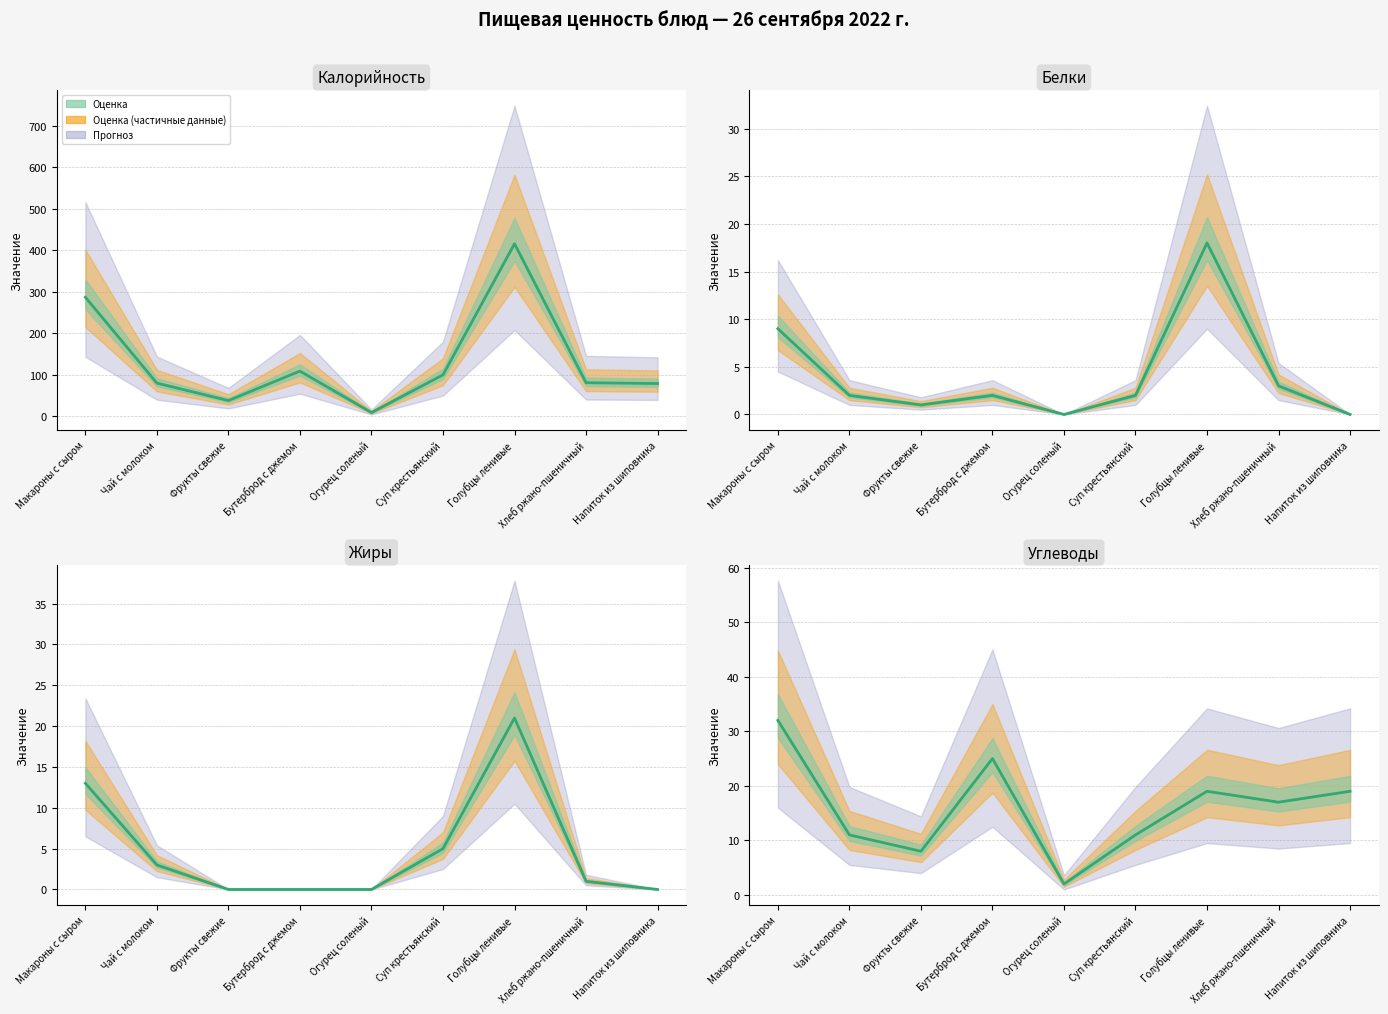

What is the highest value of the Жиры series?

21